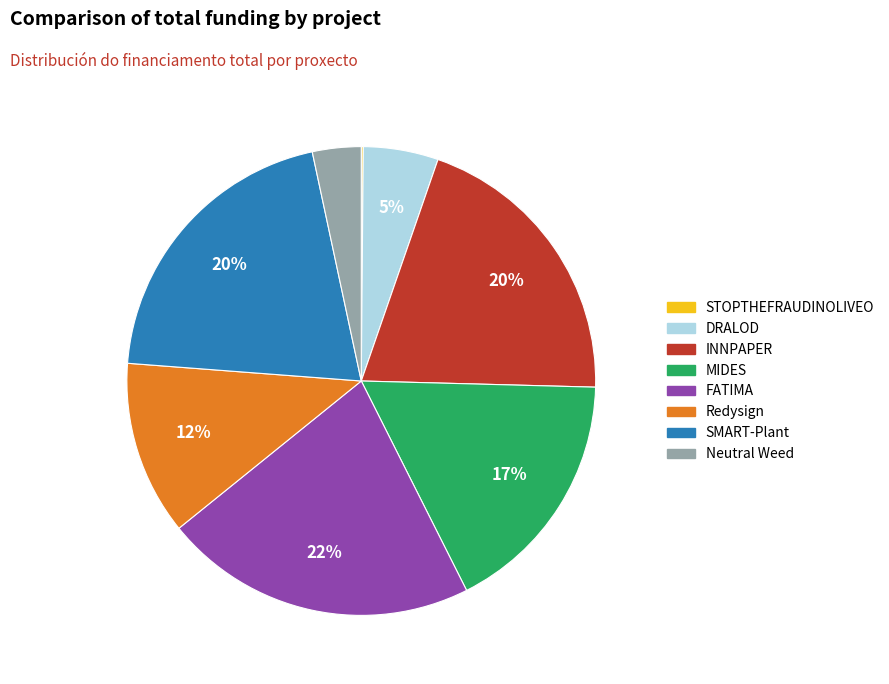

What percentage is the FATIMA slice, to the nearest percent?

22%